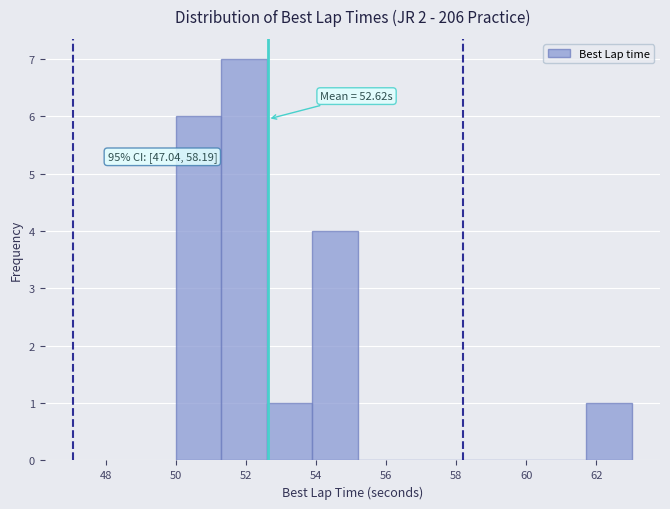

Over which range of the x-axis is the bar tallest?

51.2 to 52.6